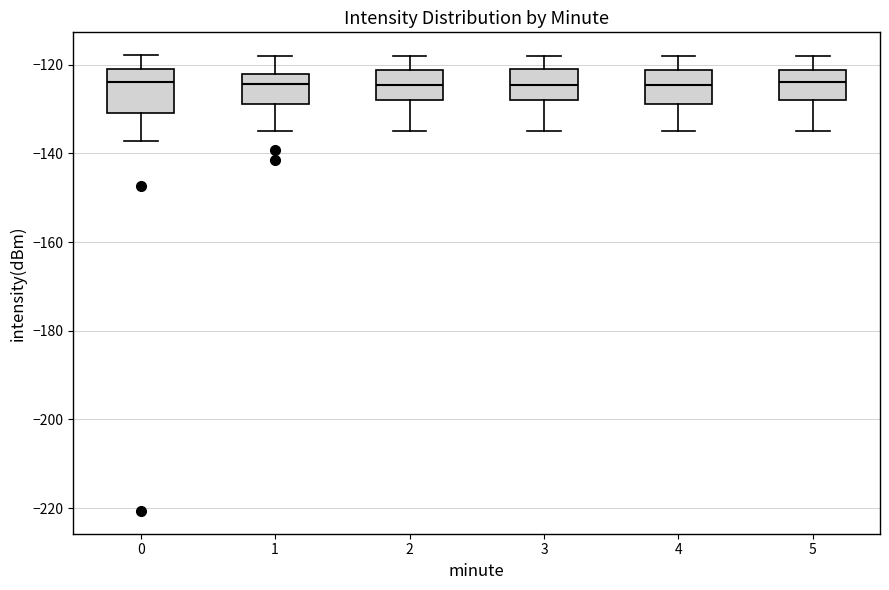

Where is the lower edge of the box at x = 3 on the y-axis? The values are not printed on the chart, so give them approximately, as read against the axis.

-128